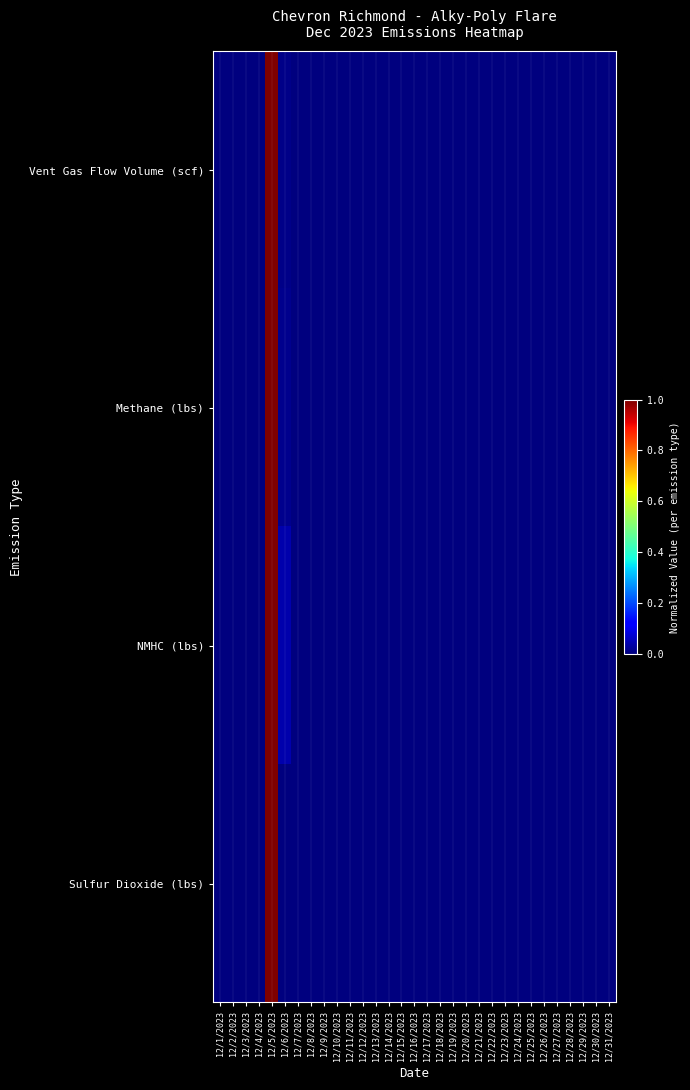

Reading right to left, extract all data points from this chart.

Vent Gas Flow Volume (scf): 12/31/2023=0.0	12/30/2023=0.0	12/29/2023=0.0	12/28/2023=0.0	12/27/2023=0.0	12/26/2023=0.0	12/25/2023=0.0	12/24/2023=0.0	12/23/2023=0.0	12/22/2023=0.0	12/21/2023=0.0	12/20/2023=0.0	12/19/2023=0.0	12/18/2023=0.0	12/17/2023=0.0	12/16/2023=0.0	12/15/2023=0.0	12/14/2023=0.0	12/13/2023=0.0	12/12/2023=0.0	12/11/2023=0.0	12/10/2023=0.0	12/9/2023=0.0	12/8/2023=0.0	12/7/2023=0.0	12/6/2023=0.0	12/5/2023=1.0	12/4/2023=0.0	12/3/2023=0.0	12/2/2023=0.0	12/1/2023=0.0
Methane (lbs): 12/31/2023=0.0	12/30/2023=0.0	12/29/2023=0.0	12/28/2023=0.0	12/27/2023=0.0	12/26/2023=0.0	12/25/2023=0.0	12/24/2023=0.0	12/23/2023=0.0	12/22/2023=0.0	12/21/2023=0.0	12/20/2023=0.0	12/19/2023=0.0	12/18/2023=0.0	12/17/2023=0.0	12/16/2023=0.0	12/15/2023=0.0	12/14/2023=0.0	12/13/2023=0.0	12/12/2023=0.0	12/11/2023=0.0	12/10/2023=0.0	12/9/2023=0.0	12/8/2023=0.0	12/7/2023=0.0	12/6/2023=0.0	12/5/2023=1.0	12/4/2023=0.0	12/3/2023=0.0	12/2/2023=0.0	12/1/2023=0.0
NMHC (lbs): 12/31/2023=0.0	12/30/2023=0.0	12/29/2023=0.0	12/28/2023=0.0	12/27/2023=0.0	12/26/2023=0.0	12/25/2023=0.0	12/24/2023=0.0	12/23/2023=0.0	12/22/2023=0.0	12/21/2023=0.0	12/20/2023=0.0	12/19/2023=0.0	12/18/2023=0.0	12/17/2023=0.0	12/16/2023=0.0	12/15/2023=0.0	12/14/2023=0.0	12/13/2023=0.0	12/12/2023=0.0	12/11/2023=0.0	12/10/2023=0.0	12/9/2023=0.0	12/8/2023=0.0	12/7/2023=0.0	12/6/2023=0.0	12/5/2023=1.0	12/4/2023=0.0	12/3/2023=0.0	12/2/2023=0.0	12/1/2023=0.0
Sulfur Dioxide (lbs): 12/31/2023=0.0	12/30/2023=0.0	12/29/2023=0.0	12/28/2023=0.0	12/27/2023=0.0	12/26/2023=0.0	12/25/2023=0.0	12/24/2023=0.0	12/23/2023=0.0	12/22/2023=0.0	12/21/2023=0.0	12/20/2023=0.0	12/19/2023=0.0	12/18/2023=0.0	12/17/2023=0.0	12/16/2023=0.0	12/15/2023=0.0	12/14/2023=0.0	12/13/2023=0.0	12/12/2023=0.0	12/11/2023=0.0	12/10/2023=0.0	12/9/2023=0.0	12/8/2023=0.0	12/7/2023=0.0	12/6/2023=0.0	12/5/2023=1.0	12/4/2023=0.0	12/3/2023=0.0	12/2/2023=0.0	12/1/2023=0.0